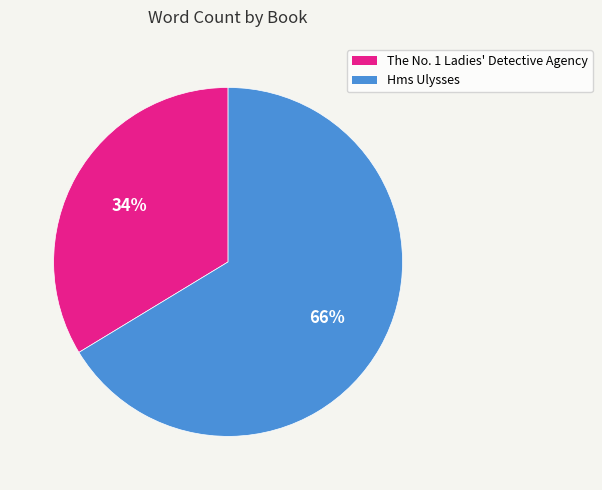

What percentage is the Hms Ulysses slice, to the nearest percent?

66%